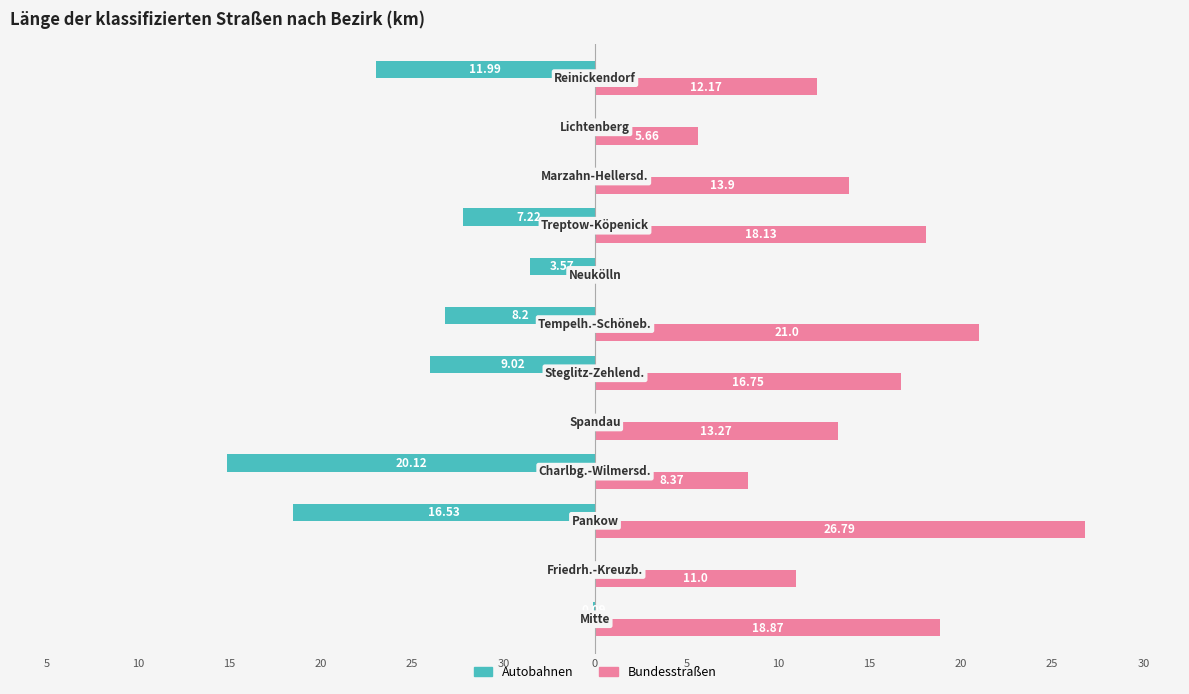

What are all the series names shown in the legend?

Autobahnen, Bundesstraßen